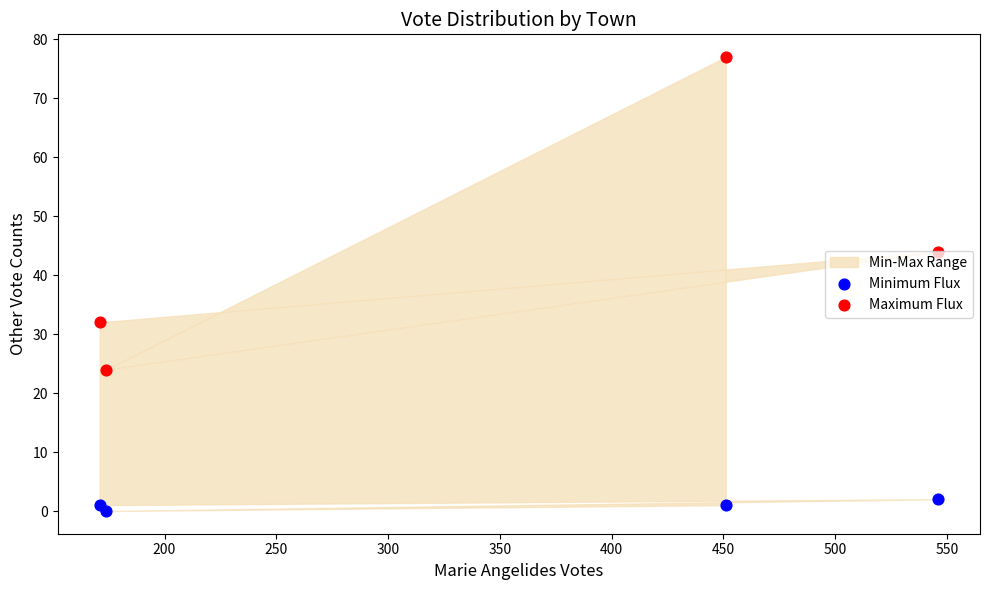

Which series reaches the maximum Y coordinate?

Maximum Flux